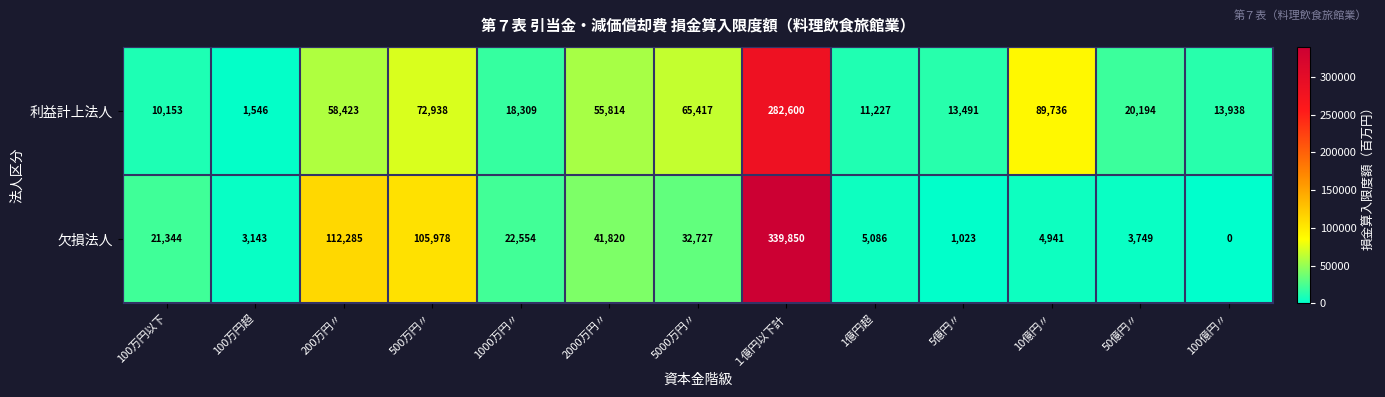

Reading left to right, list all the values displayed in this chart.

利益計上法人: 100万円以下=10153	100万円超=1546	200万円〃=58423	500万円〃=72938	1000万円〃=18309	2000万円〃=55814	5000万円〃=65417	１億円以下計=282600	1億円超=11227	5億円〃=13491	10億円〃=89736	50億円〃=20194	100億円〃=13938
欠損法人: 100万円以下=21344	100万円超=3143	200万円〃=112285	500万円〃=105978	1000万円〃=22554	2000万円〃=41820	5000万円〃=32727	１億円以下計=339850	1億円超=5086	5億円〃=1023	10億円〃=4941	50億円〃=3749	100億円〃=0